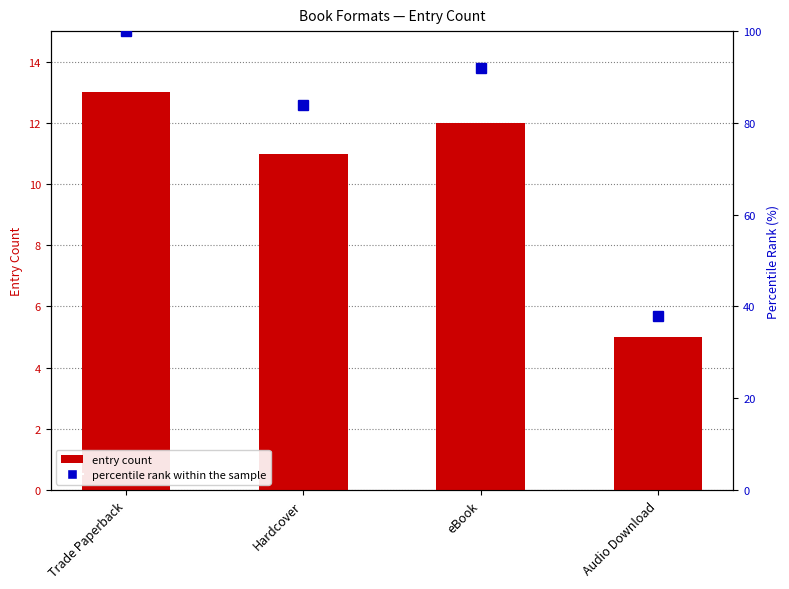

How many groups of bars are there?

4